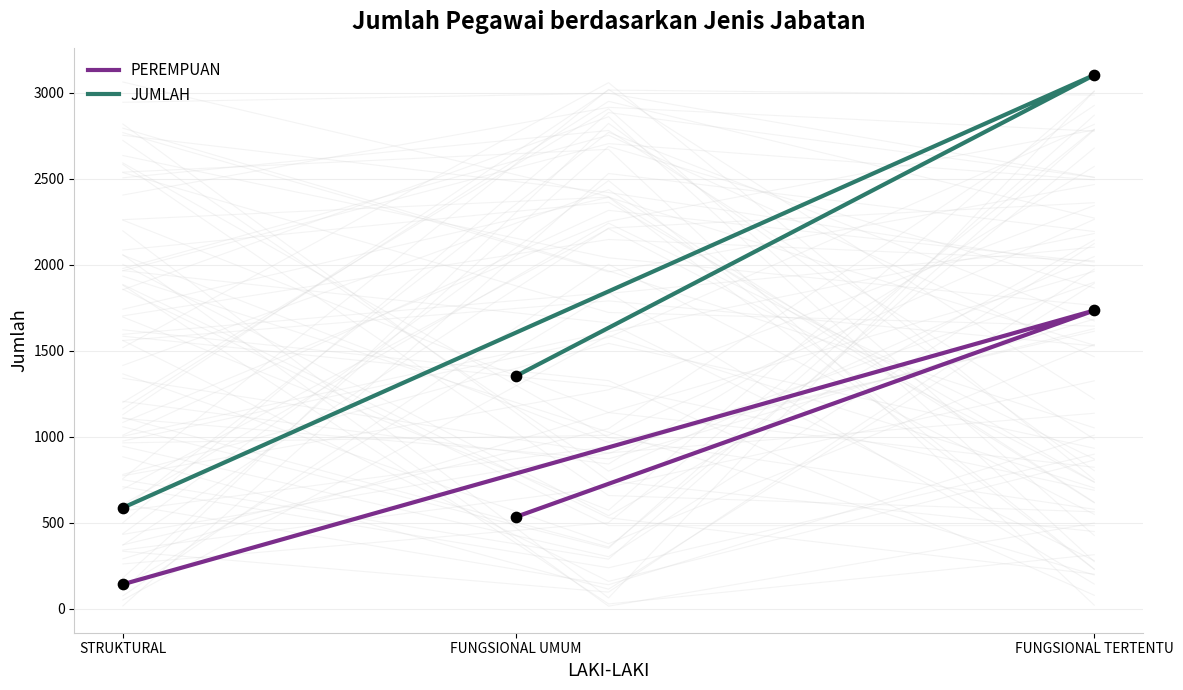

Which series contains the highest Y value?

JUMLAH